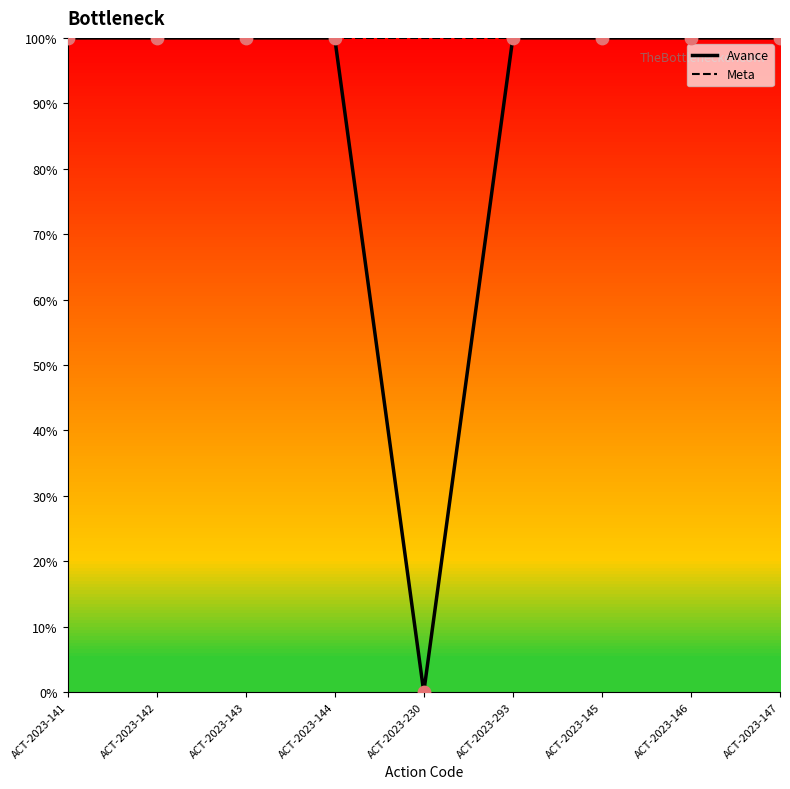

What is the total value across all series at ACT-2023-230?

100